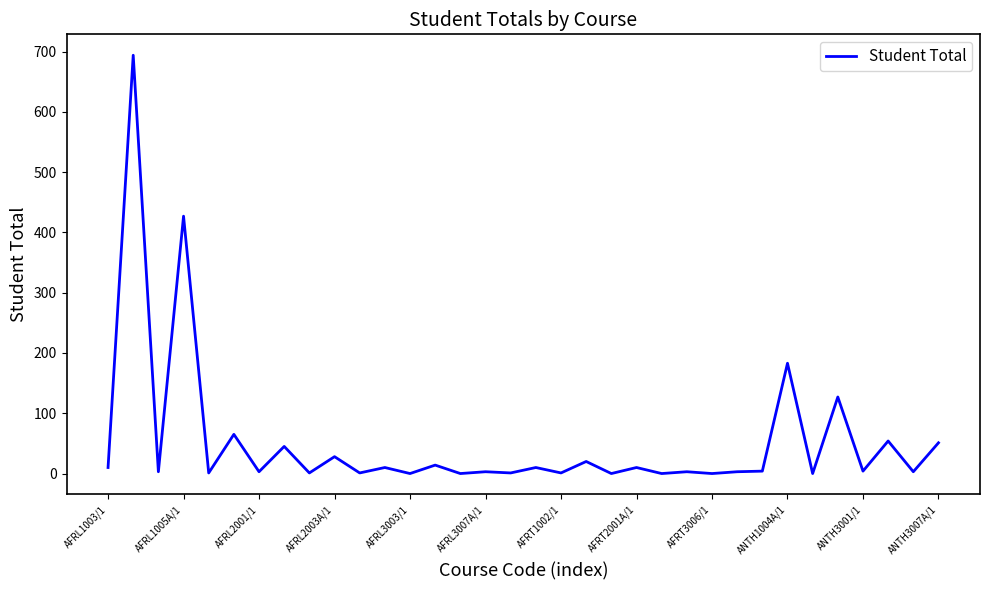

What is the greatest value displayed?

694